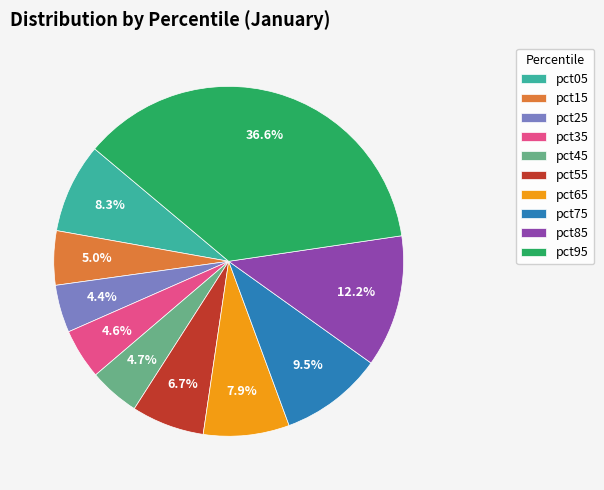

What is the total percentage of pct75 and pct95?

46.1%